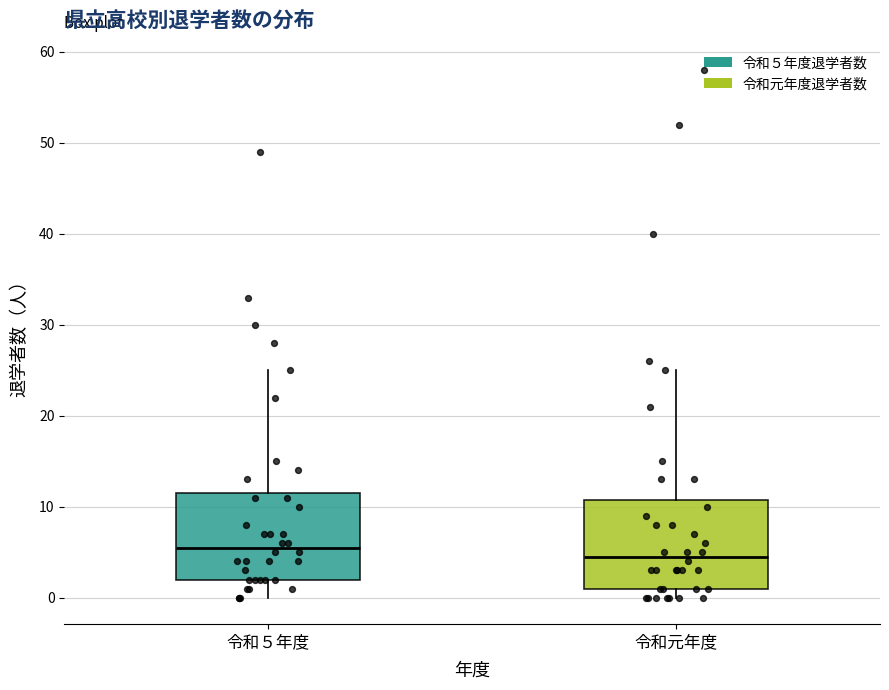

Reading left to right, transcribe this box plot: for each box, give where its median line is, the range the box spans, and where its two whiskers end, as read against the y-axis. The values are not printed on the chart, so give them approximately, as read against the axis.

令和５年度: median 6, box 2 to 12, whiskers 0 to 25
令和元年度: median 5, box 1 to 11, whiskers 0 to 25